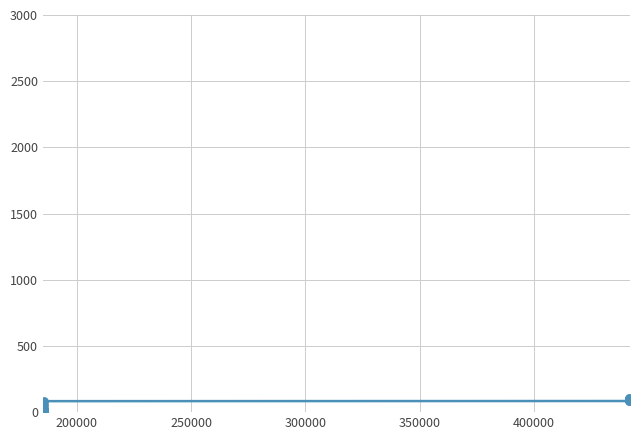

What is the difference between the second highest and second lowest values?

97